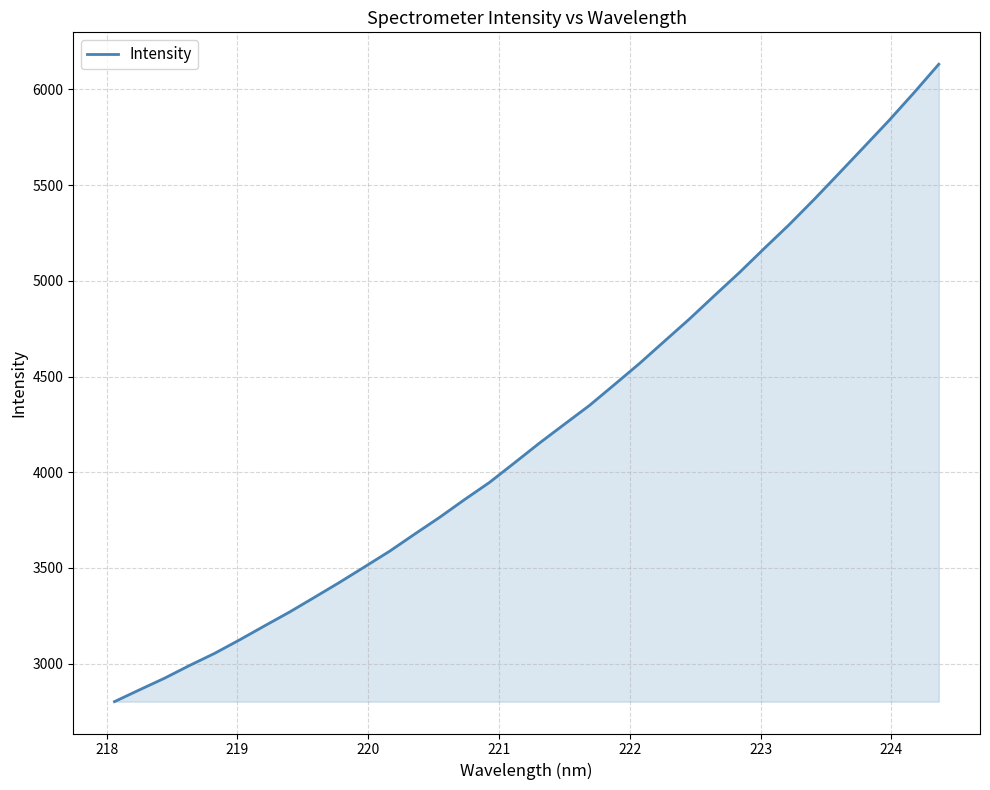

What is the smallest value displayed?

2802.0